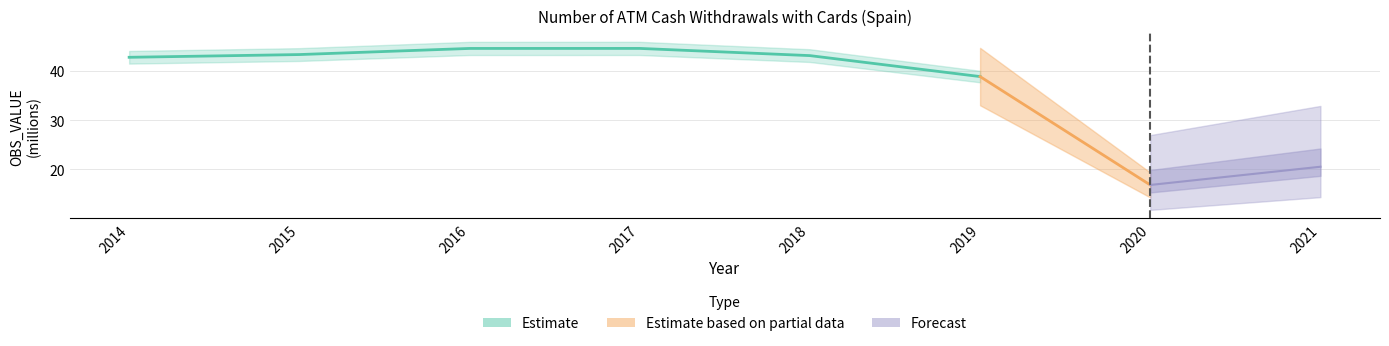

What is the value of the 4th point from the left?

44.6